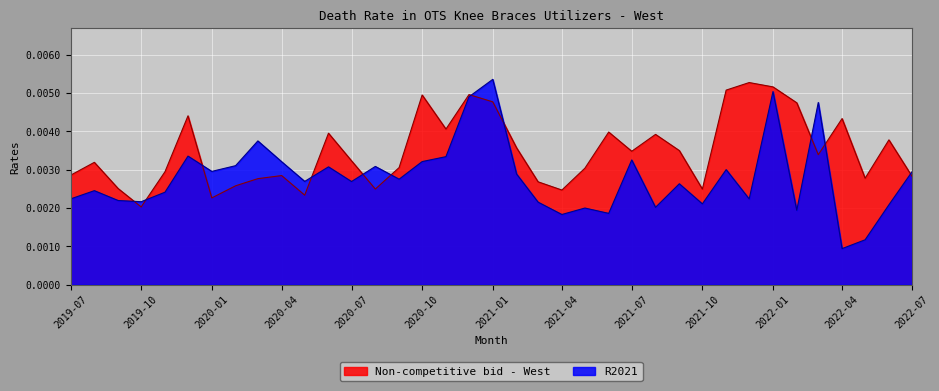

Reading left to right, list all the values displayed in this chart.

R2021: 0.0	0.0	0.0	0.0	0.0	0.0	0.0	0.0	0.0	0.0	0.0	0.0	0.0	0.0	0.0	0.0	0.0	0.0	0.0	0.0	0.0	0.0	0.0	0.0	0.0	0.0	0.0	0.0	0.0	0.0	0.0	0.0	0.0	0.0	0.0	0.0	0.0
Non-competitive bid - West: 0.0	0.0	0.0	0.0	0.0	0.0	0.0	0.0	0.0	0.0	0.0	0.0	0.0	0.0	0.0	0.0	0.0	0.0	0.0	0.0	0.0	0.0	0.0	0.0	0.0	0.0	0.0	0.0	0.0	0.0	0.0	0.0	0.0	0.0	0.0	0.0	0.0